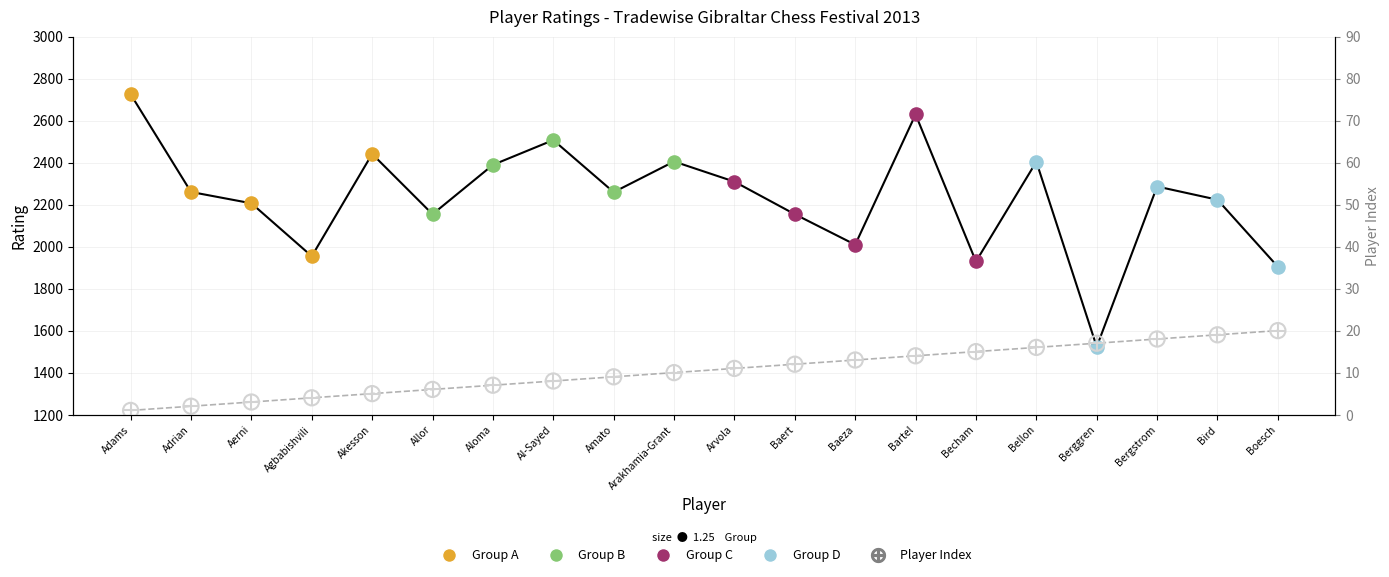

At which category is the sum across all series the highest?

Adams